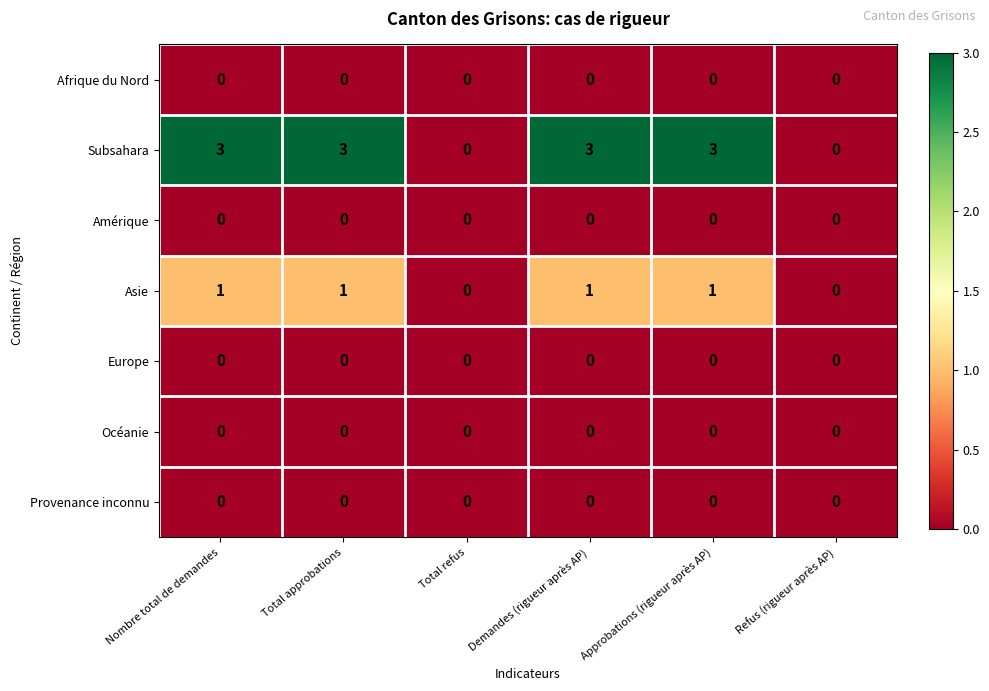

At how many categories does at least one series exceed 2?

4